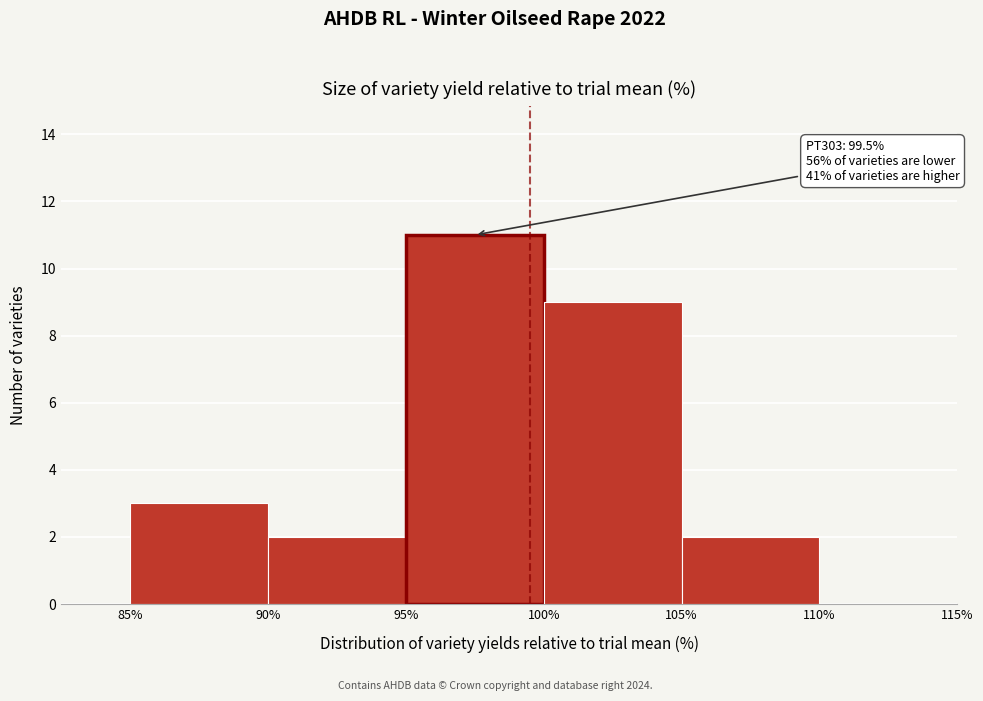

Which range on the x-axis has the tallest bar?

95% to 100%